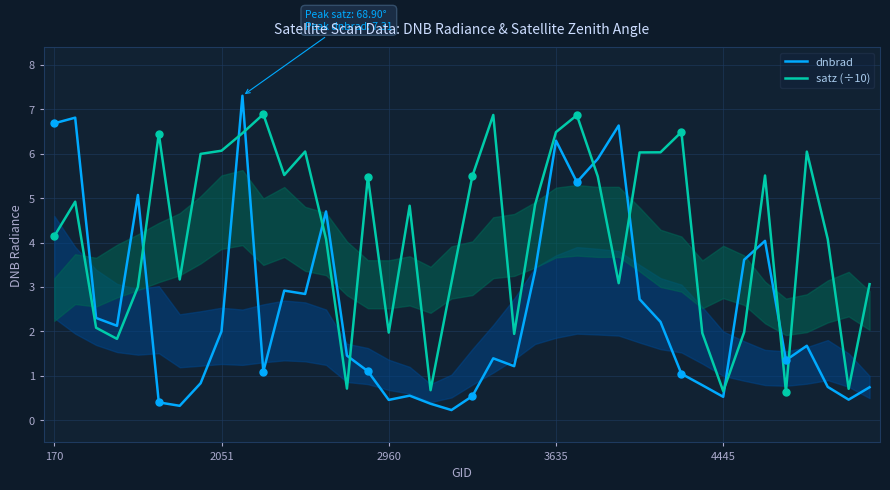

What are all the series names shown in the legend?

dnbrad, satz (÷10)